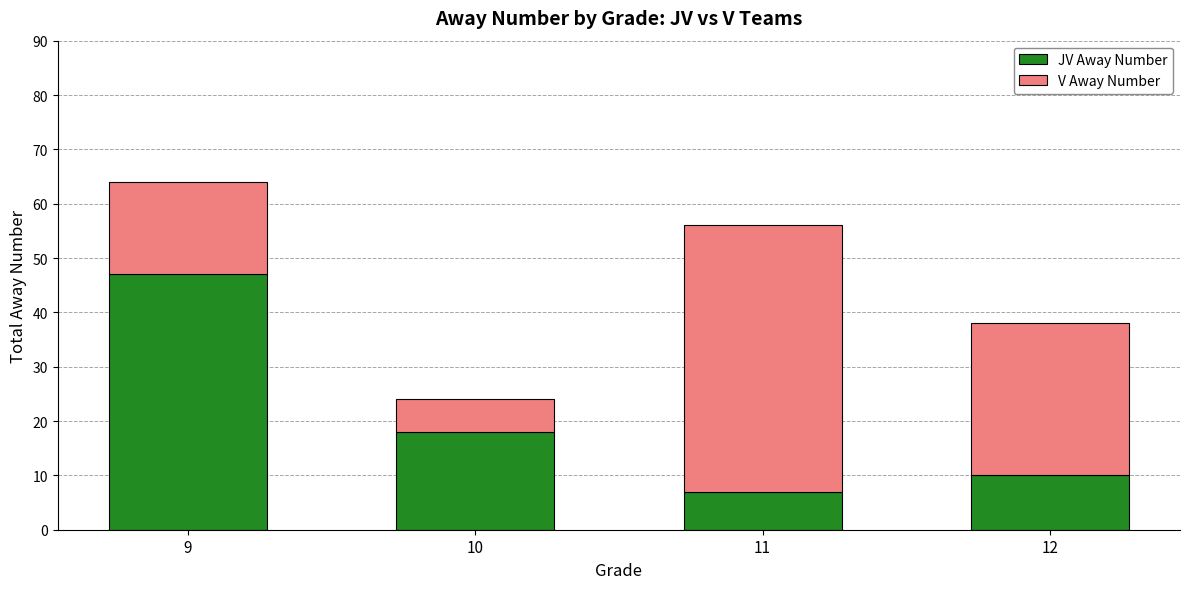

What are all the series names shown in the legend?

JV Away Number, V Away Number